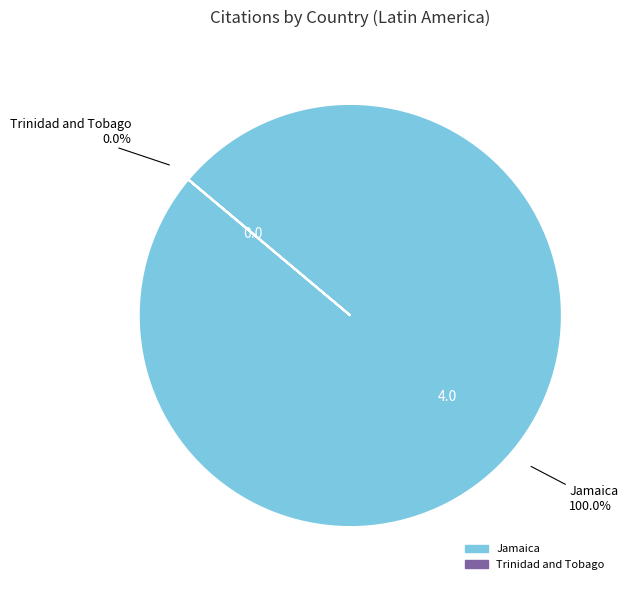

Is it true that Trinidad and Tobago is 1% of the pie?

False